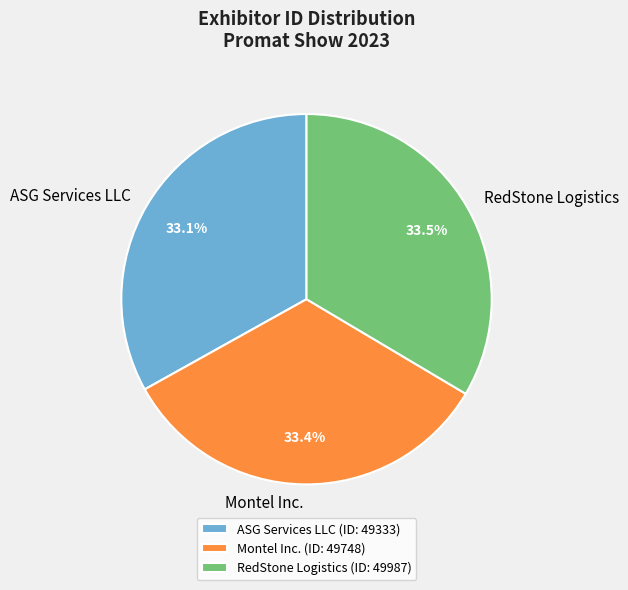

Approximately how many times larger is the value at Montel Inc. compared to ASG Services LLC?

1.0